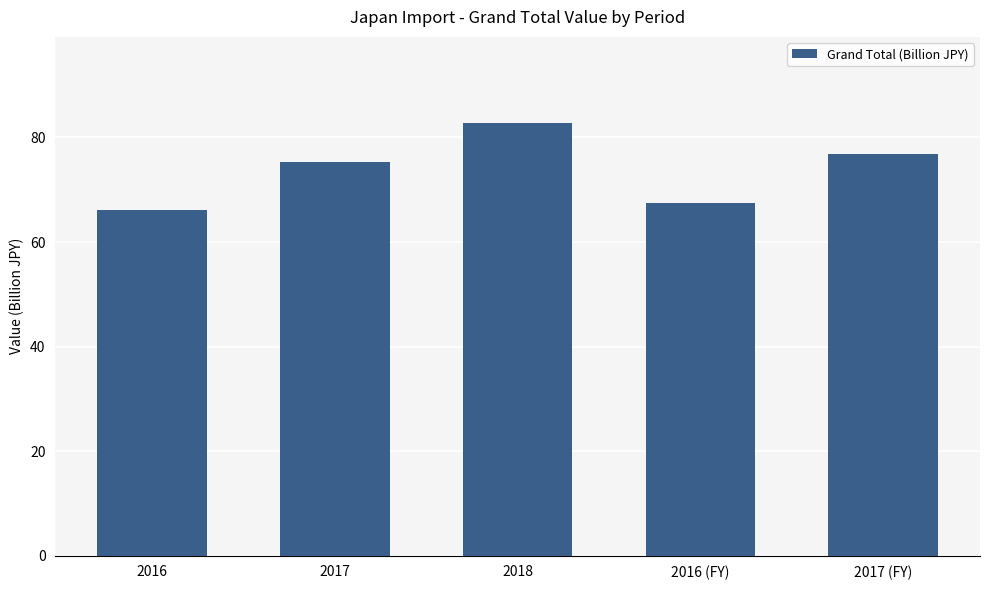

What is the label of the 4th bar from the left?

2016 (FY)